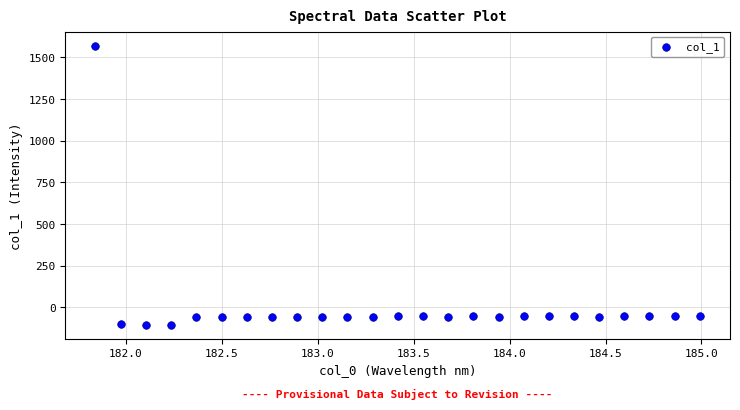

What is the range of X values (max minus min)?

3.1